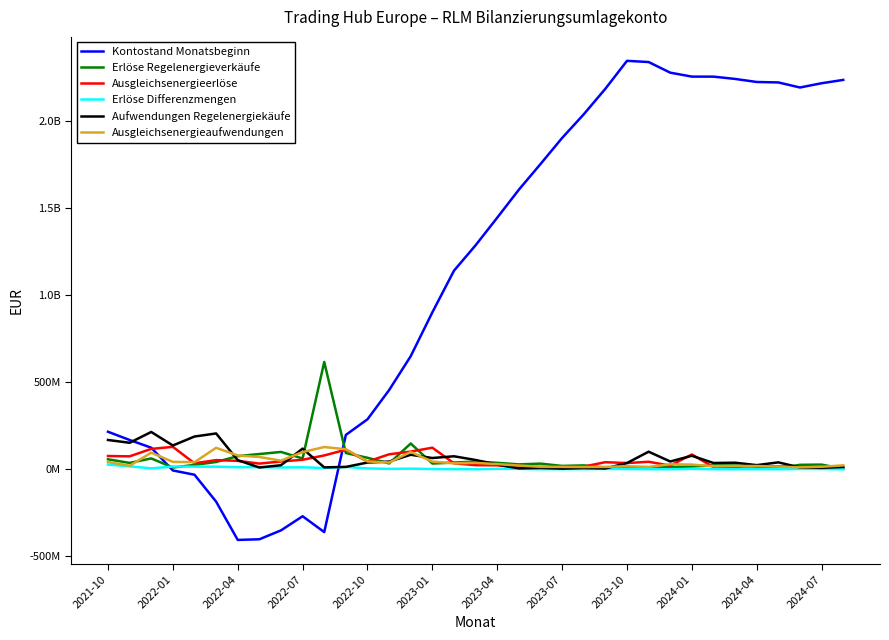

Does the chart have visible grid lines?

No